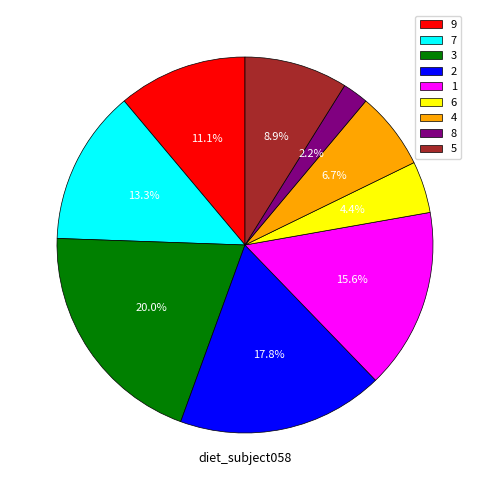

How much of the chart is everything except 1?

84.4%